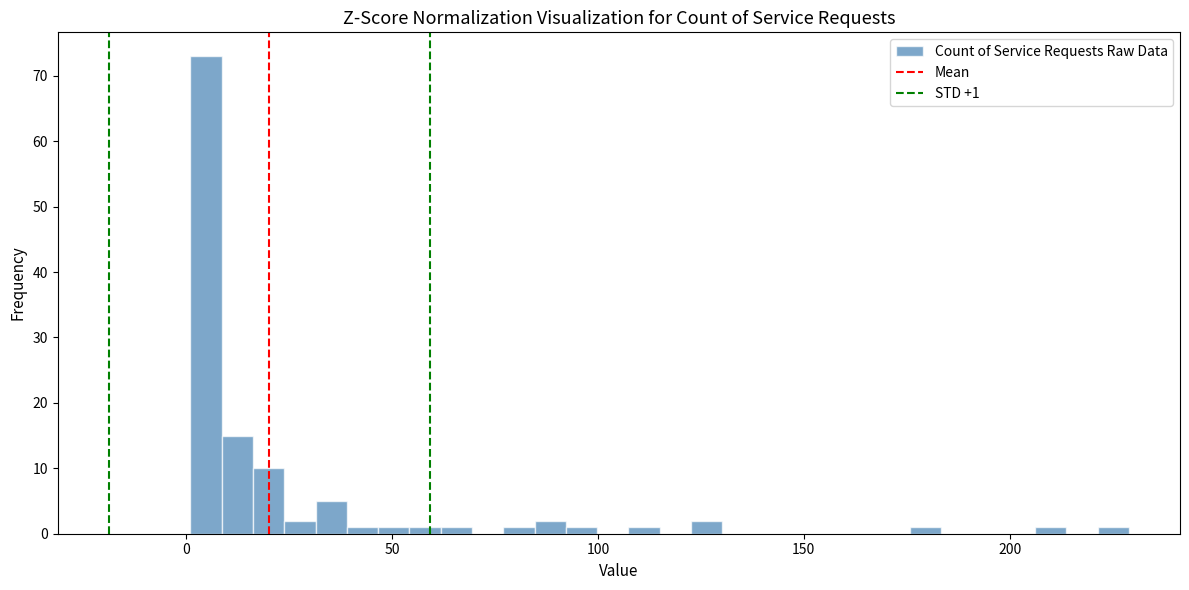

Around what value on the x-axis is the tallest bar? Give the approximate position of its centre, as read against the axis.

5